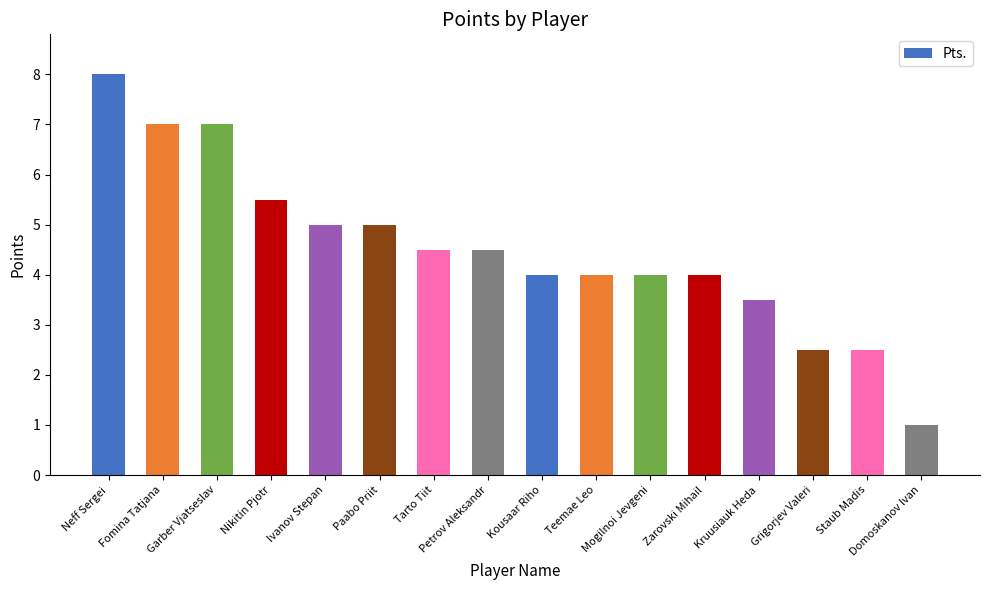

Between Paabo Priit and Nikitin Pjotr, which is larger?

Nikitin Pjotr